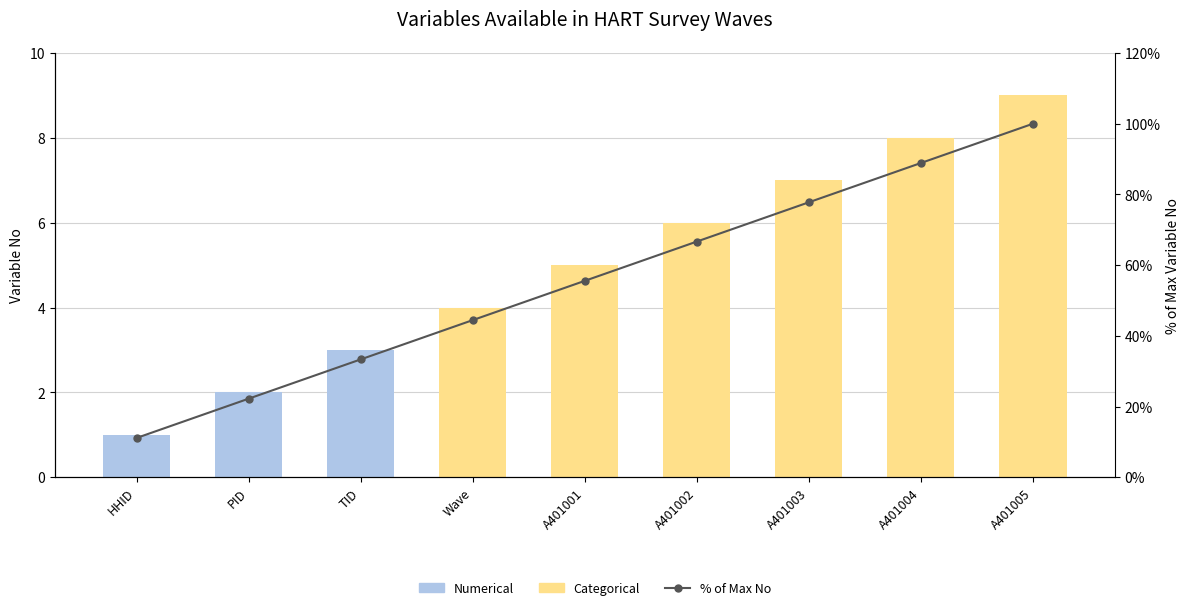

How many Numerical values are between 0 and 1?

7